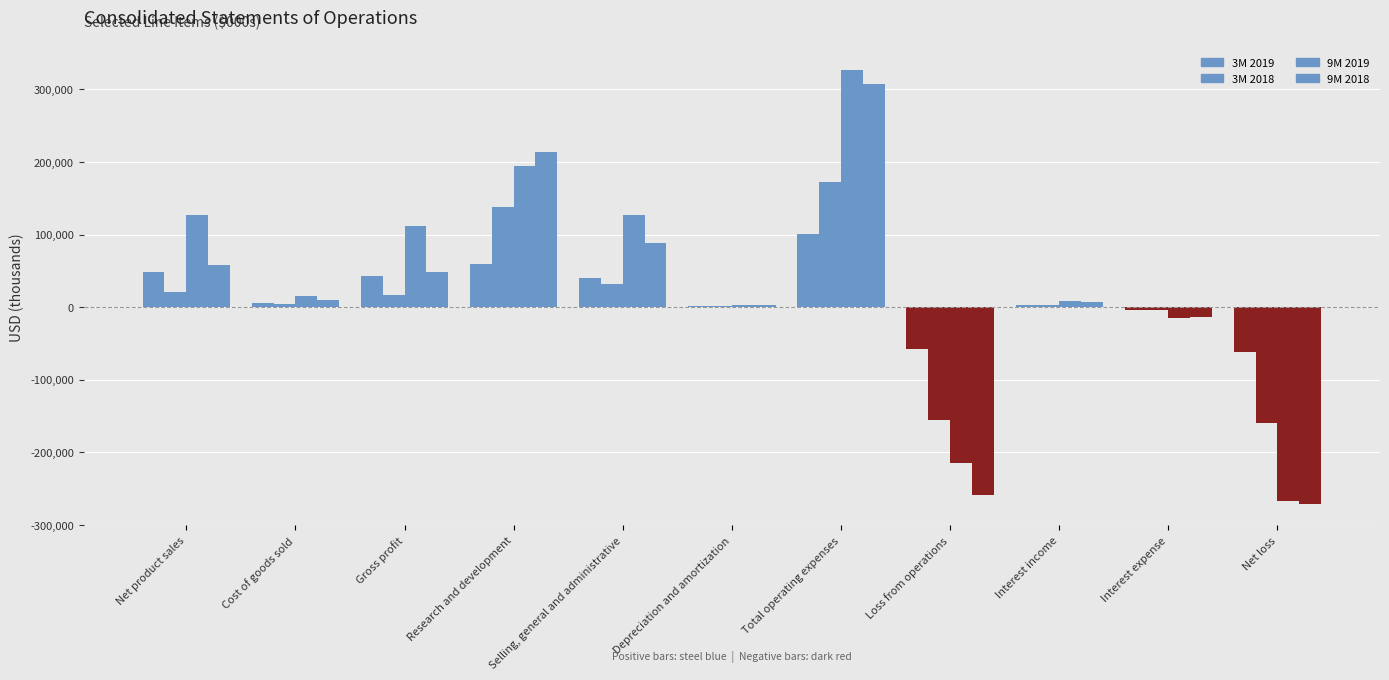

What is the sum of the 3M 2019 values at Net loss and Depreciation and amortization?

-60693